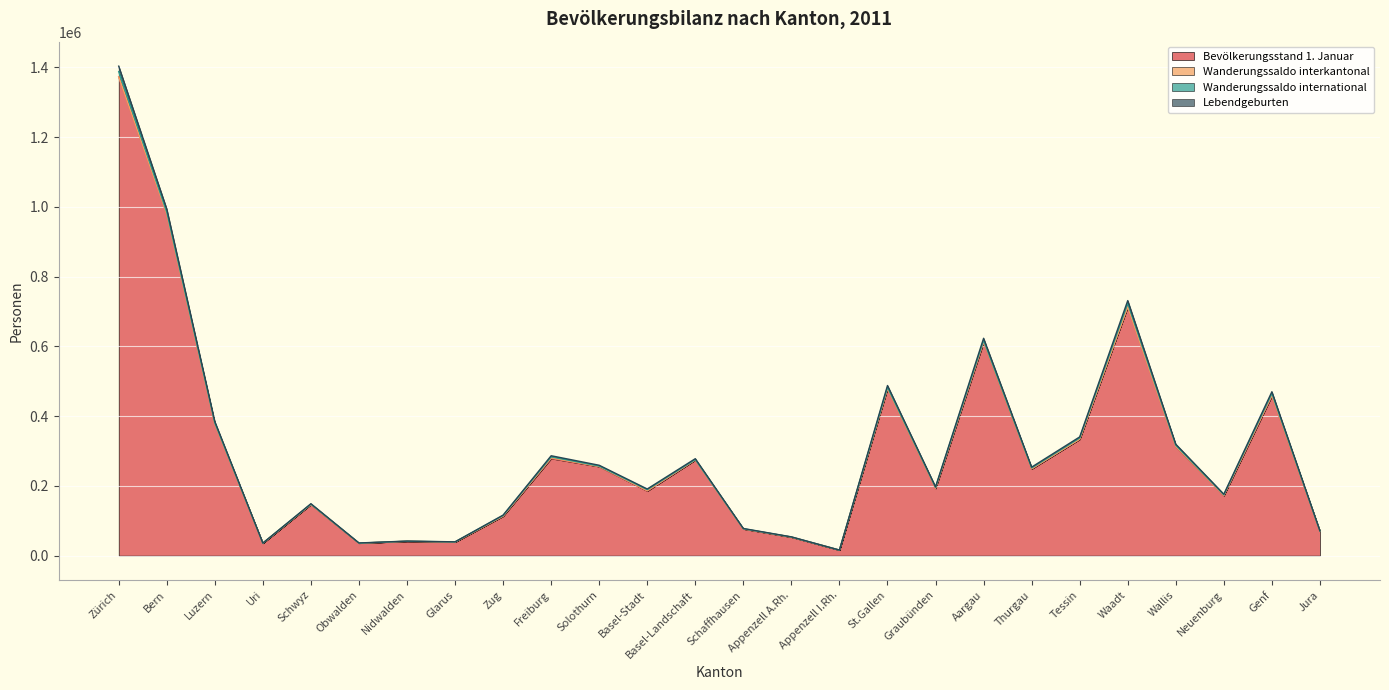

True or false: Bevölkerungsstand 1. Januar has a value of 295026 at Basel-Stadt.

False